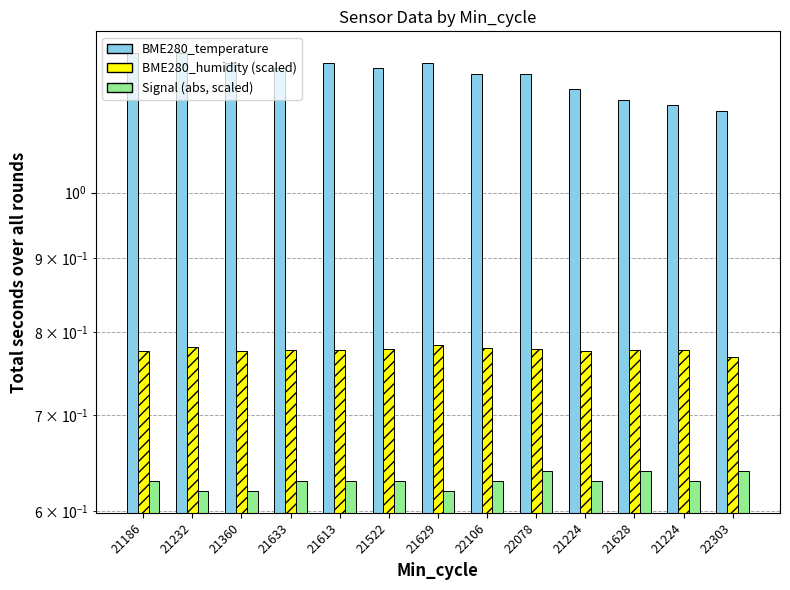

At which label does BME280_humidity reach its minimum?

22303